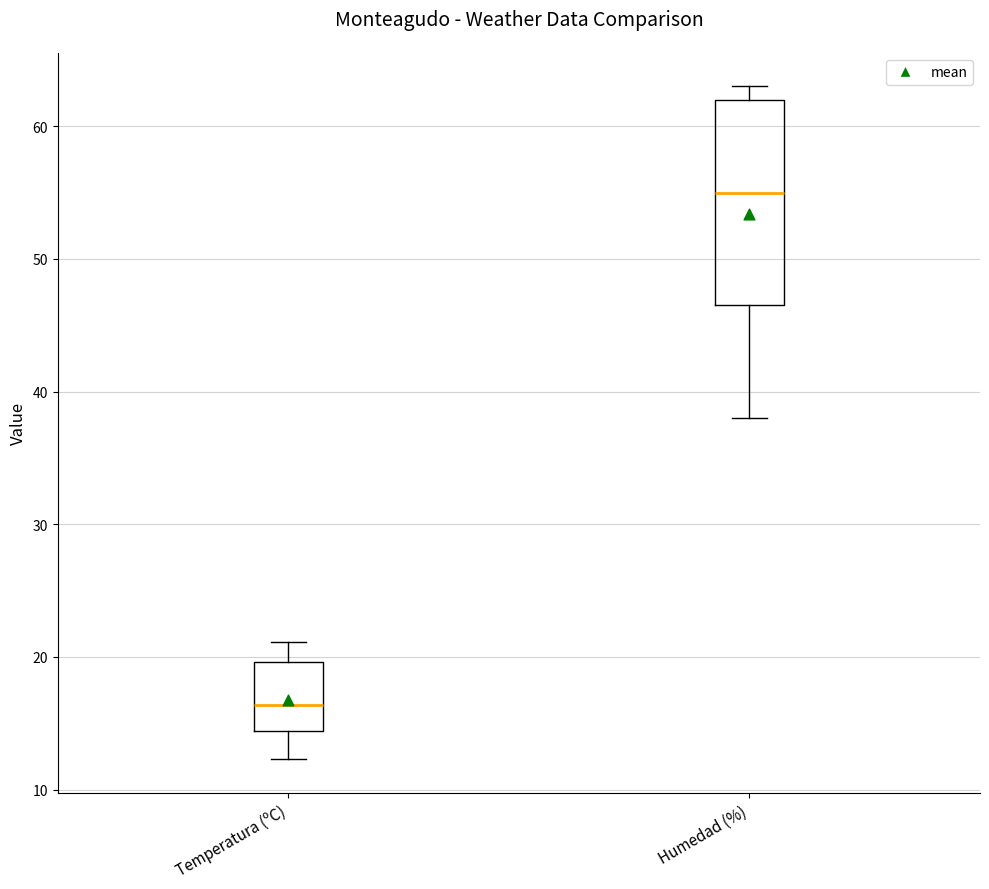

Which box's median line is the lowest?

Temperatura (ºC)